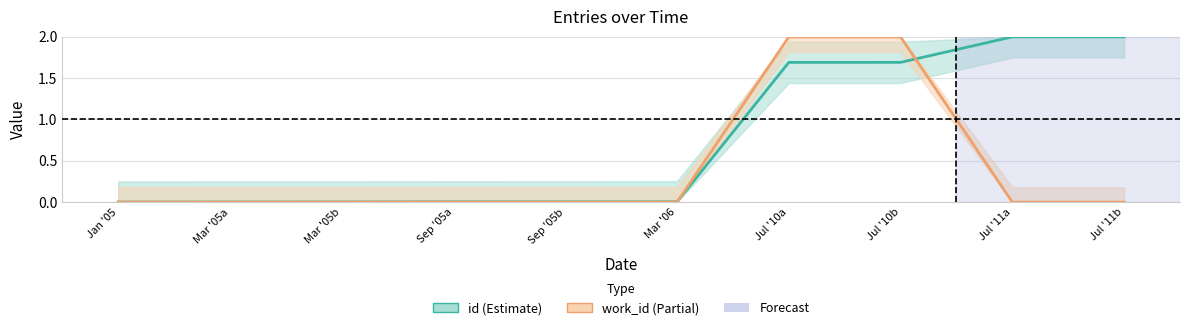

At Mar '05a, list the series in order from largest to smallest.

id, work_id